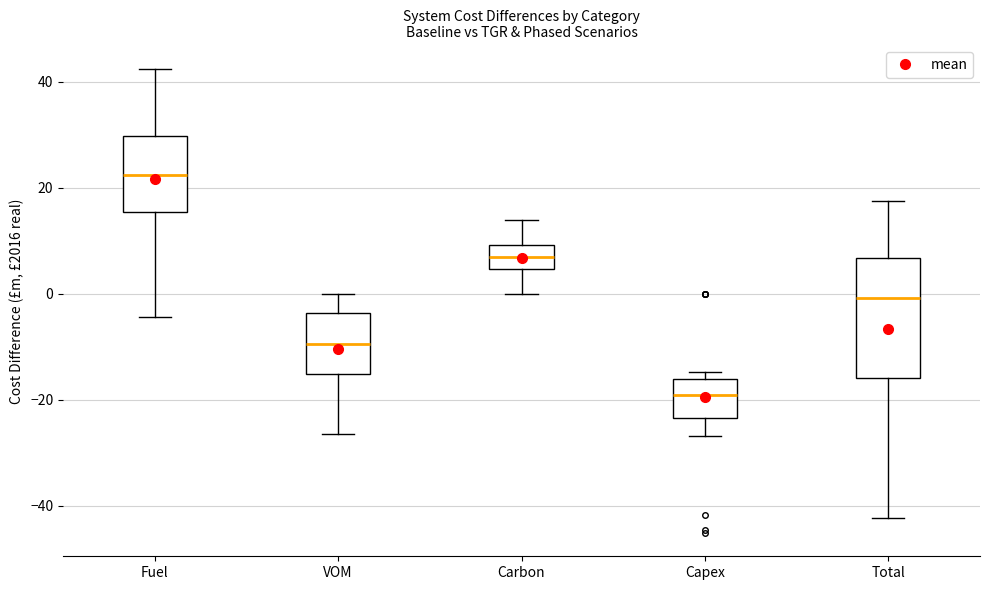

Which box is the tallest, from its lower edge to its upper edge?

Total